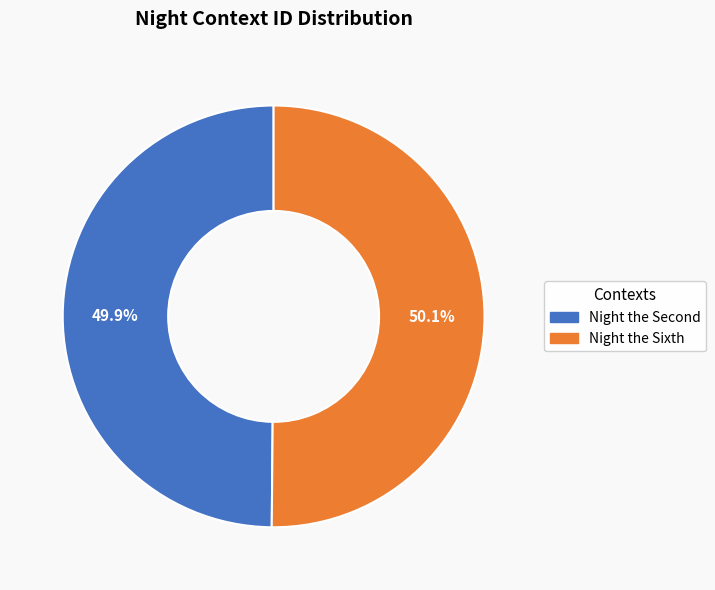

True or false: Night the Sixth accounts for 50% of the total.

True